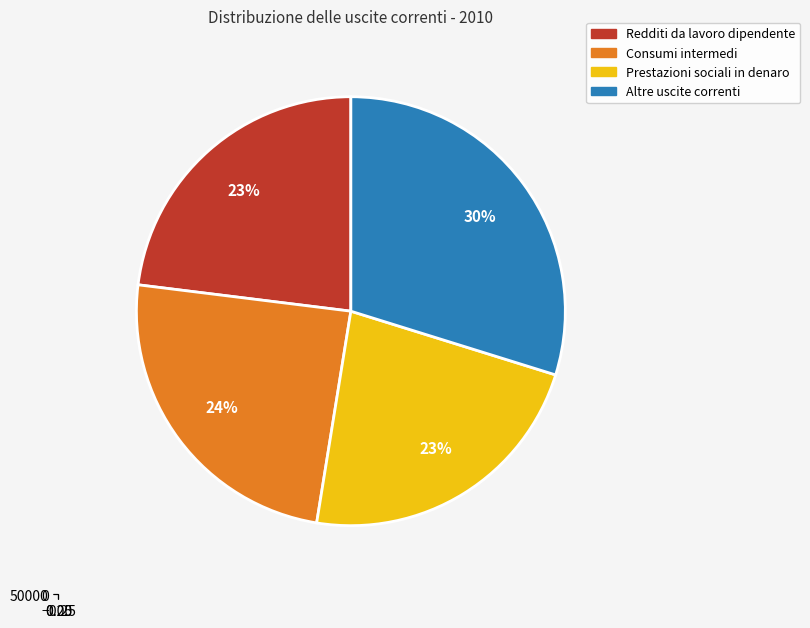

To the nearest percent, what portion does Consumi intermedi represent?

24%